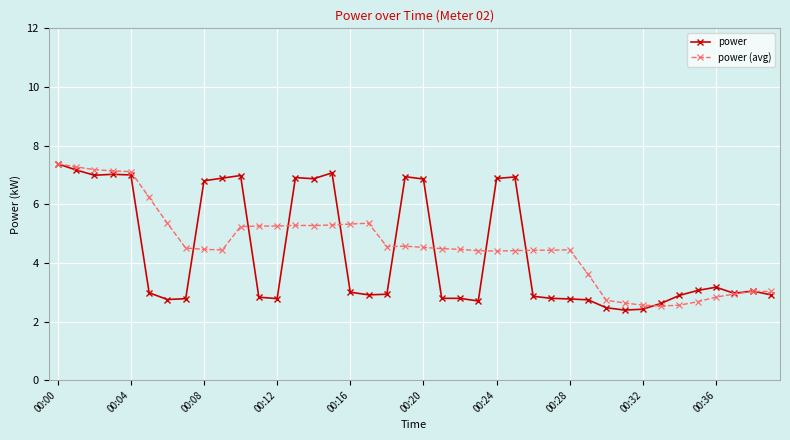

What is the lowest value of the power (avg) series?

2.5